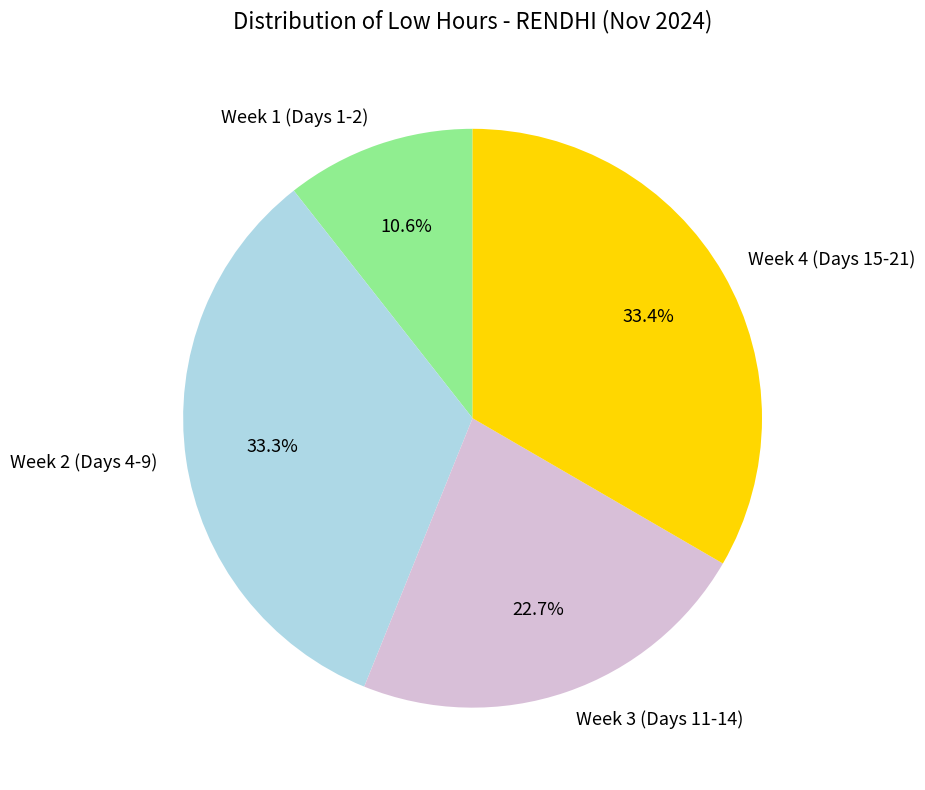

To the nearest percent, what is the difference between the largest and smallest slice percentages?

23%